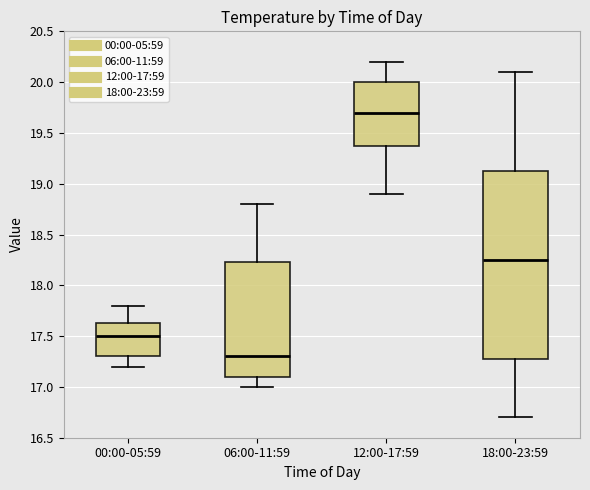

Reading left to right, read every box against the y-axis: the position of its median line, the range the box covers, and the ends of its whiskers. The values are not printed on the chart, so give them approximately, as read against the axis.

00:00-05:59: median 17.50, box 17.30 to 17.65, whiskers 17.20 to 17.80
06:00-11:59: median 17.30, box 17.10 to 18.25, whiskers 17.00 to 18.80
12:00-17:59: median 19.70, box 19.40 to 20.00, whiskers 18.90 to 20.20
18:00-23:59: median 18.25, box 17.30 to 19.15, whiskers 16.70 to 20.10